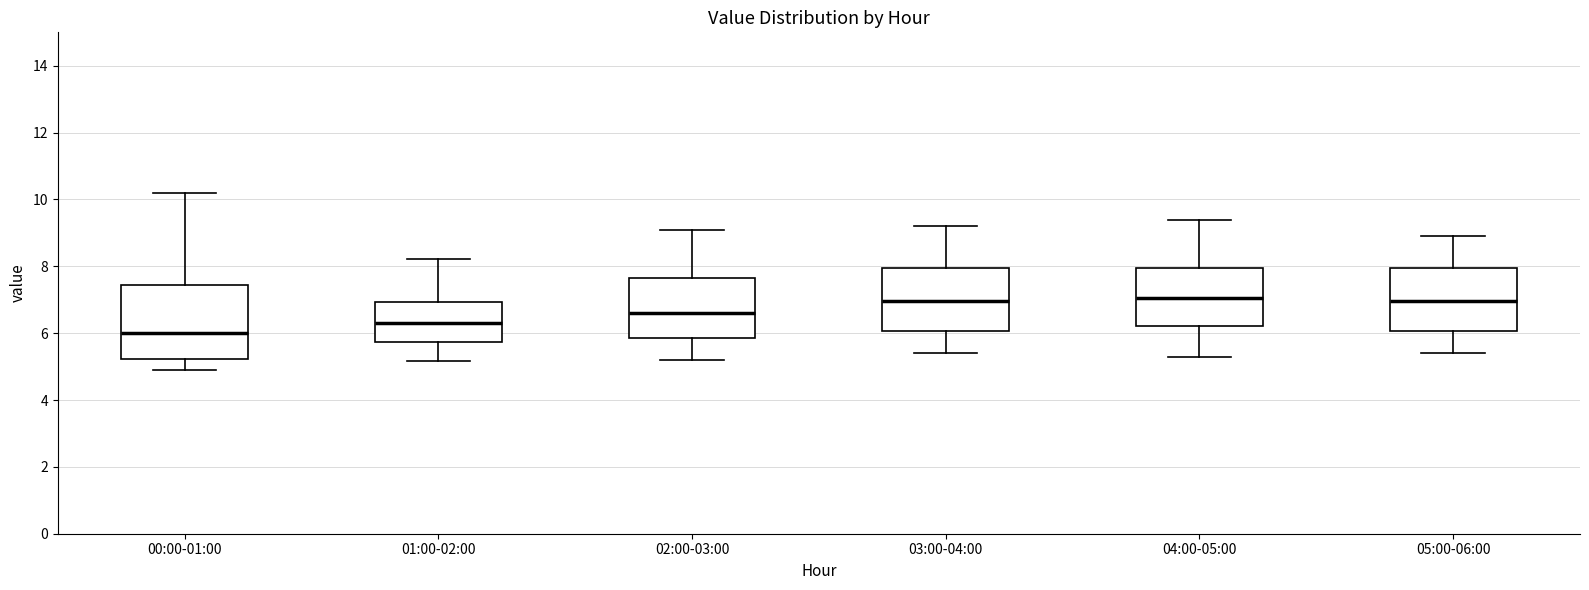

Reading left to right, transcribe this box plot: for each box, give where its median line is, the range the box spans, and where its two whiskers end, as read against the y-axis. The values are not printed on the chart, so give them approximately, as read against the axis.

00:00-01:00: median 6.0, box 5.2 to 7.4, whiskers 5.0 to 10.2
01:00-02:00: median 6.4, box 5.8 to 7.0, whiskers 5.2 to 8.2
02:00-03:00: median 6.6, box 5.8 to 7.6, whiskers 5.2 to 9.2
03:00-04:00: median 7.0, box 6.0 to 8.0, whiskers 5.4 to 9.2
04:00-05:00: median 7.0, box 6.2 to 8.0, whiskers 5.4 to 9.4
05:00-06:00: median 7.0, box 6.0 to 8.0, whiskers 5.4 to 9.0